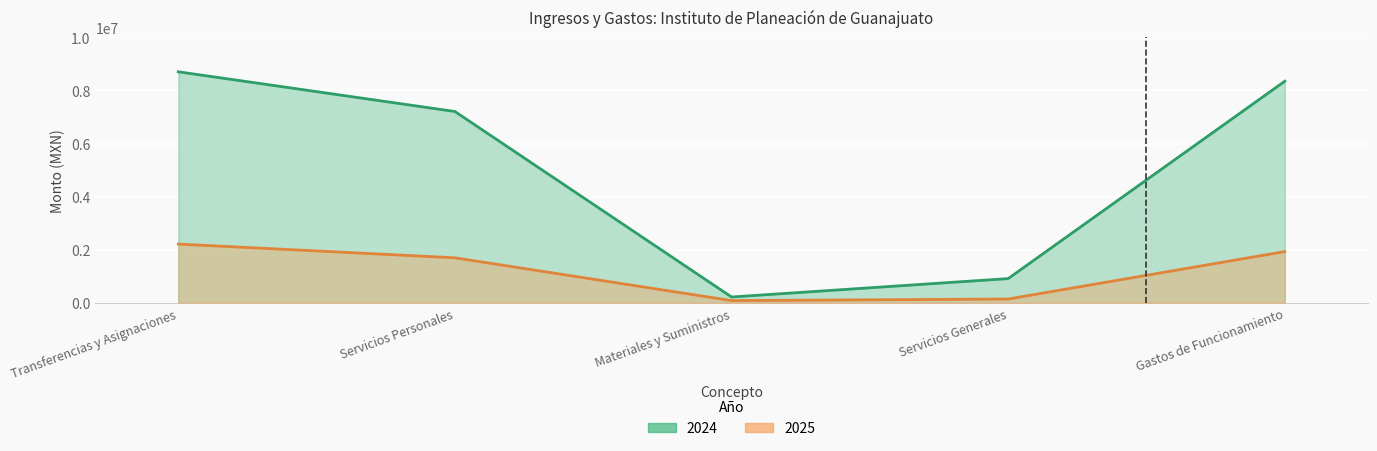

What is the highest value of the 2024 line series?

8699521.0